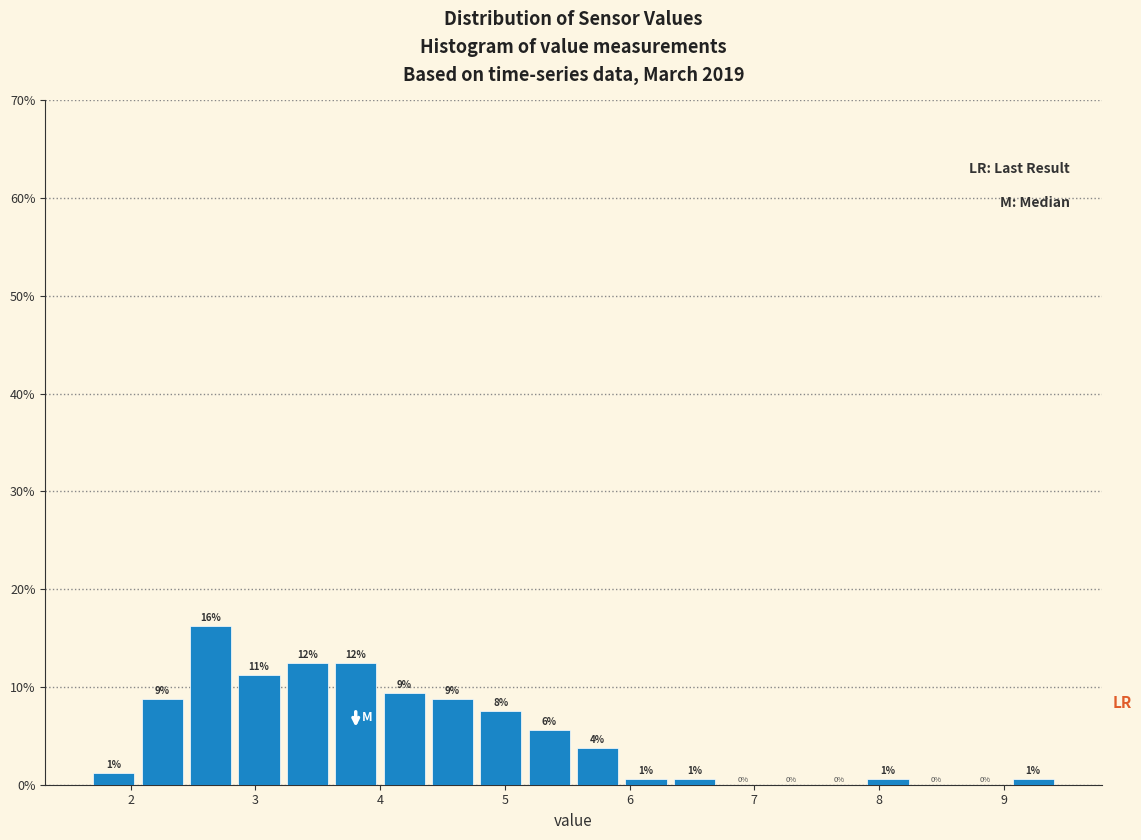

Read against the x-axis, roughly where is the centre of the tallest bar?

2.6